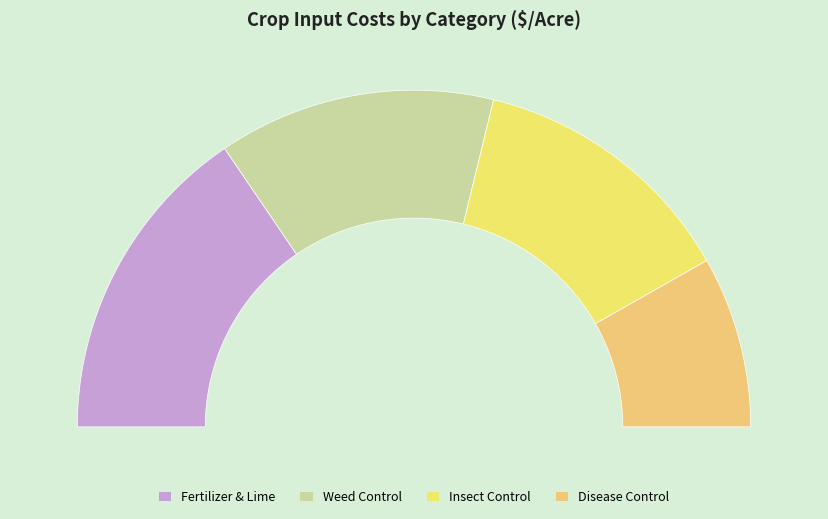

Does Fertilizer & Lime represent more than half of the total?

No